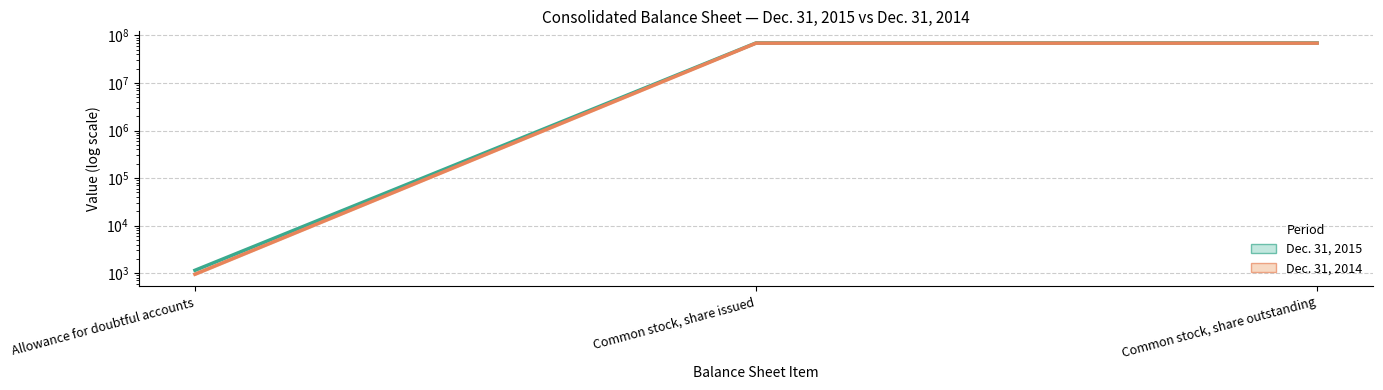

Rank the categories by Dec. 31, 2015 line value from lowest to highest.

Allowance for doubtful accounts, Common stock, share issued, Common stock, share outstanding